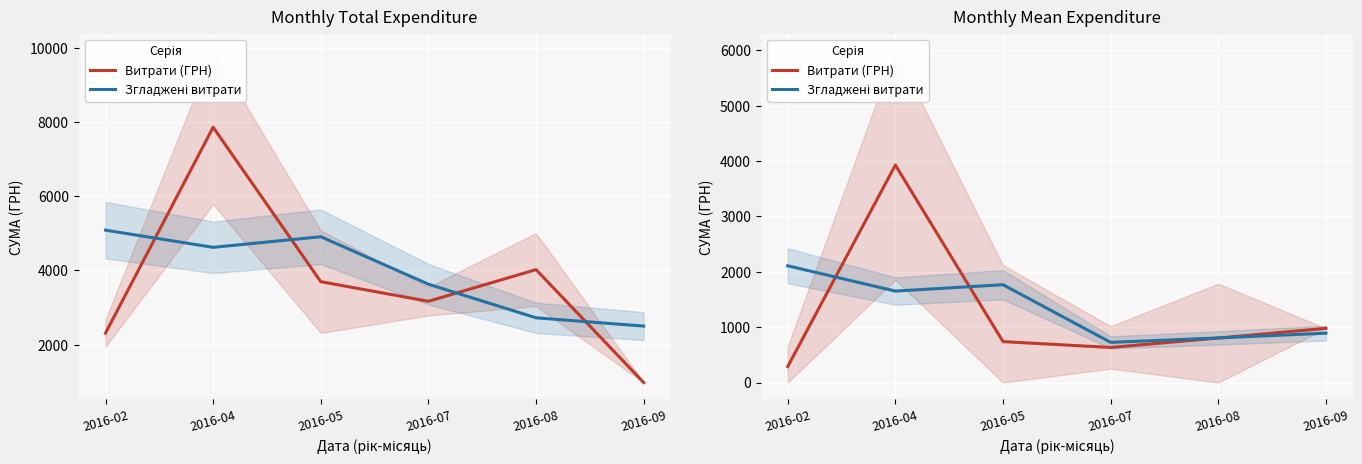

What is the value of the Витрати (ГРН) point at the 4th from the left?

633.6